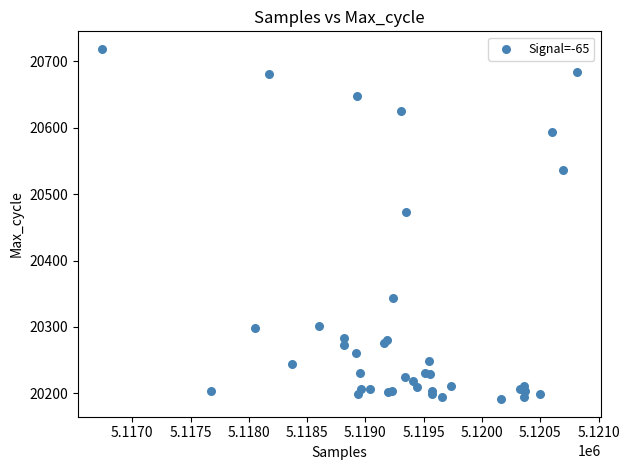

What Y value in the scatter plot is closest to 20455?

20473